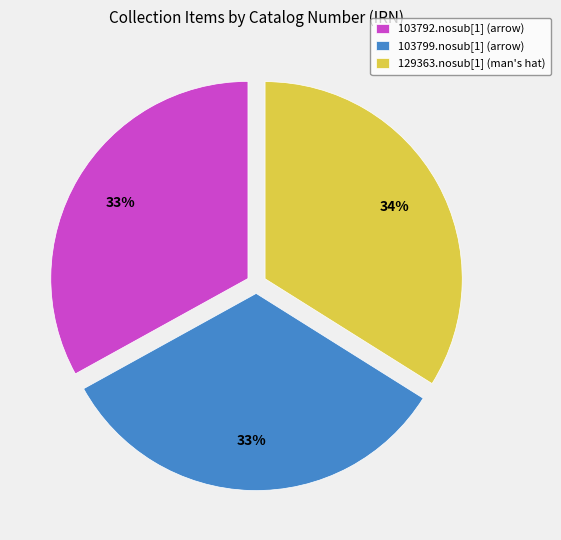

Is it true that 103799.nosub[1] (arrow) is 33% of the pie?

True